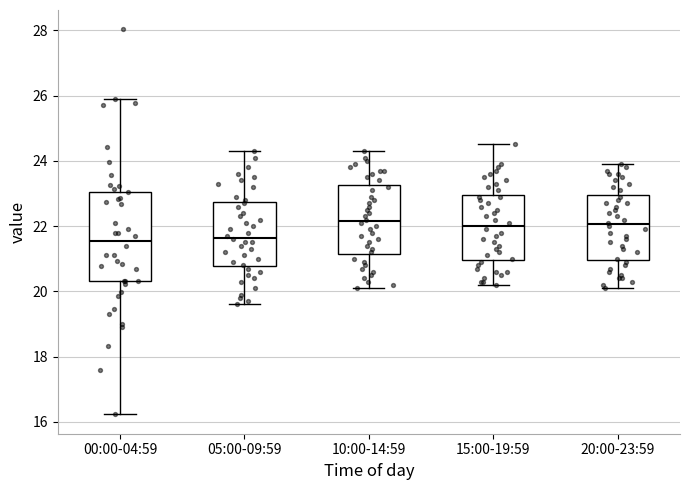

Where does the median line of the box for 20:00-23:59 sit on the y-axis? The values are not printed on the chart, so give them approximately, as read against the axis.

22.0